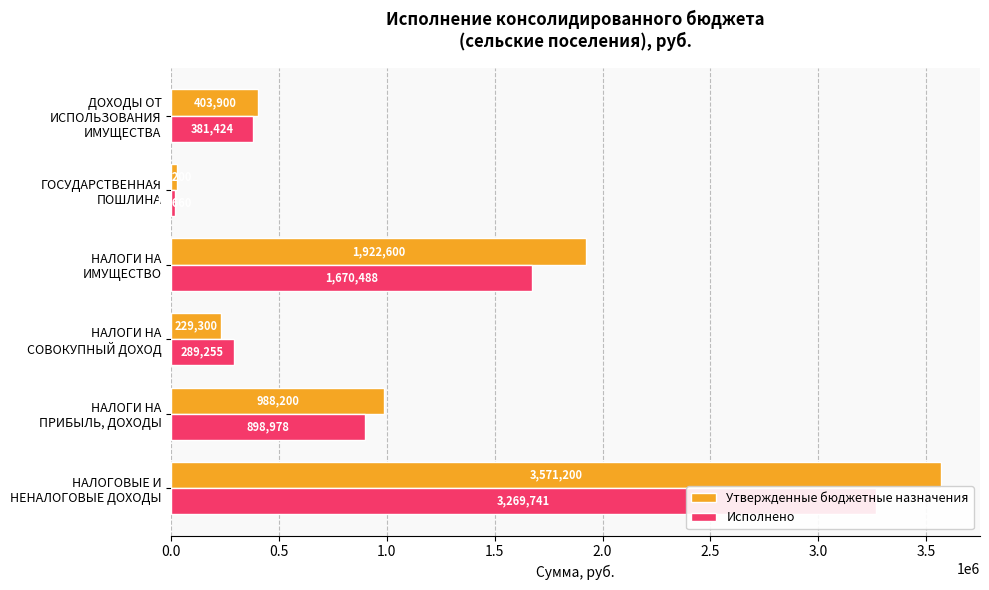

Is it true that Утвержденные бюджетные назначения equals 3571200.0 at 0.0?

True